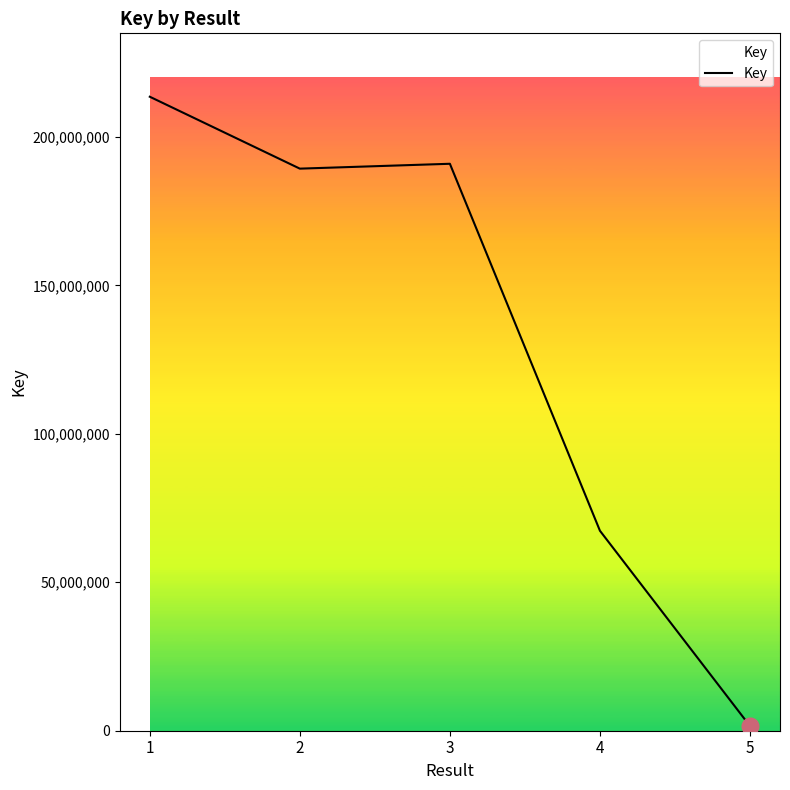

Reading left to right, extract all data points from this chart.

213525652	189307118	190946463	67347304	1576552